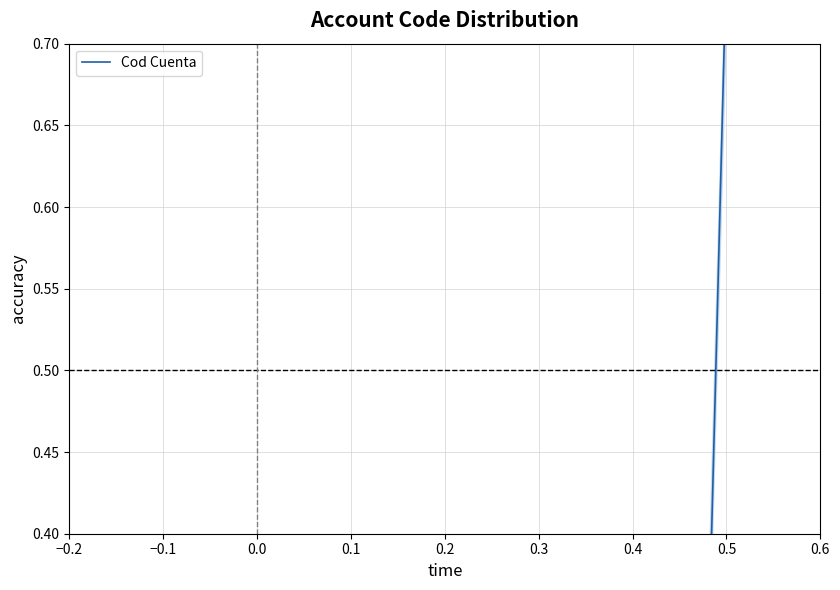

At which category does the chart reach its peak across all series?

0.6